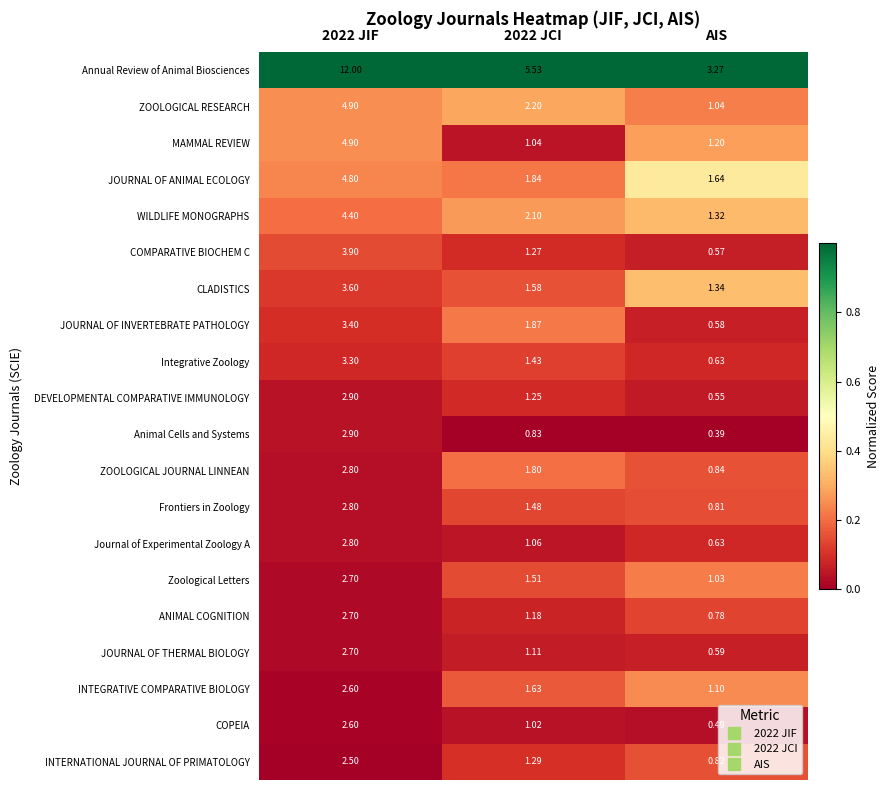

What is the maximum value shown in the chart?

12.0